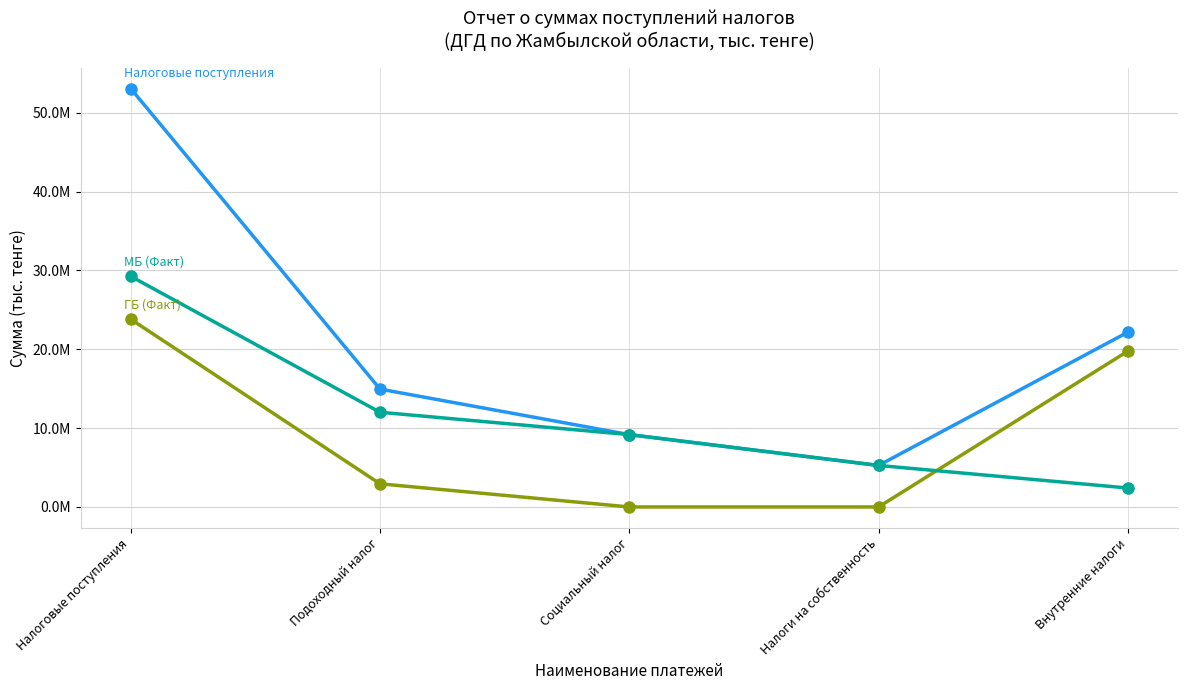

What is the label of the 1st point from the left?

Налоговые поступления